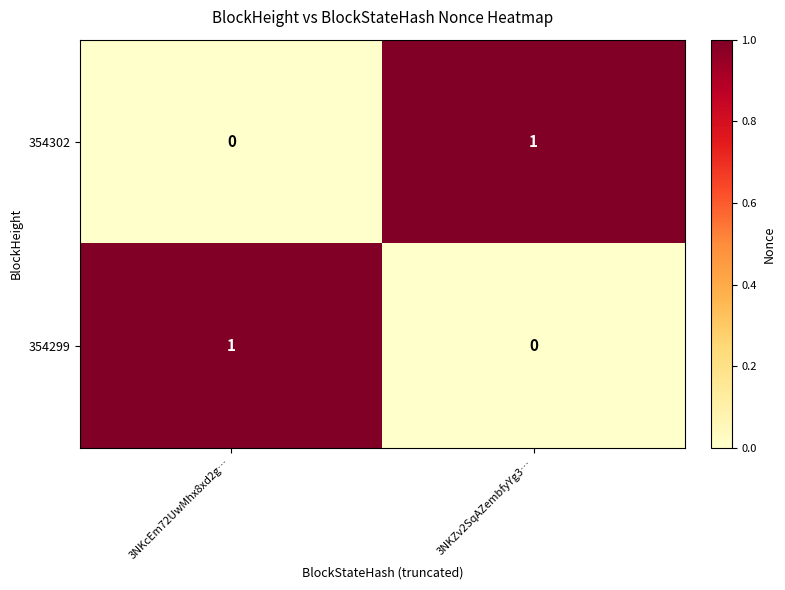

Rank the categories by 354299 value from lowest to highest.

3NKZv2SqAZembfyYg3…, 3NKcEm72UwMhx8xd2g…